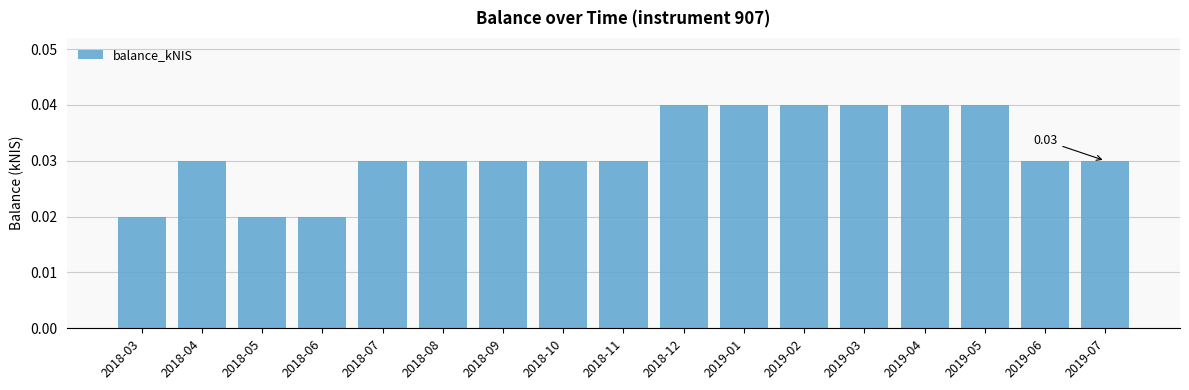

Between 2018-12 and 2018-10, which is larger?

2018-12